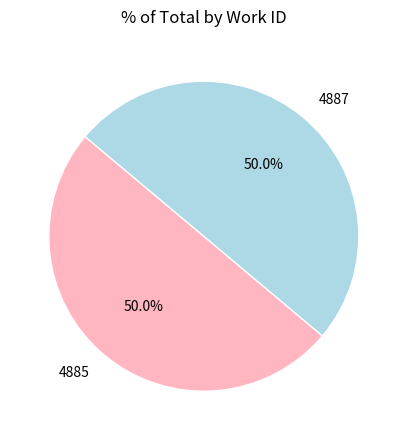

To the nearest percent, what is the combined percentage of 4885 and 4887?

100%